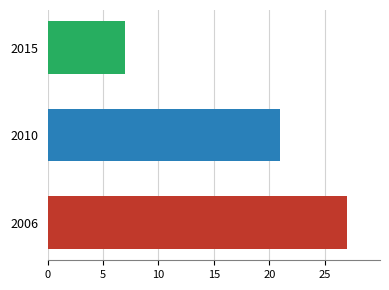

What is the ratio of the value at 2006 to the value at 2015?

3.9